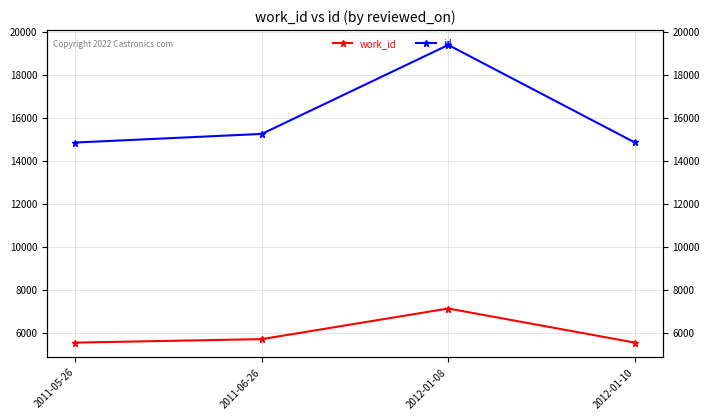

True or false: id and work_id cross at least once.

False